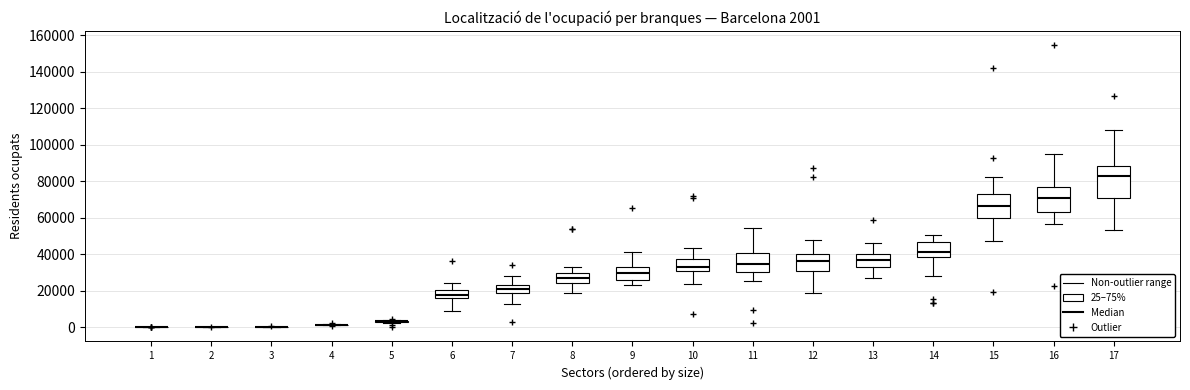

Comparing the boxes themselves (not the whiskers), which one is the tallest?

17